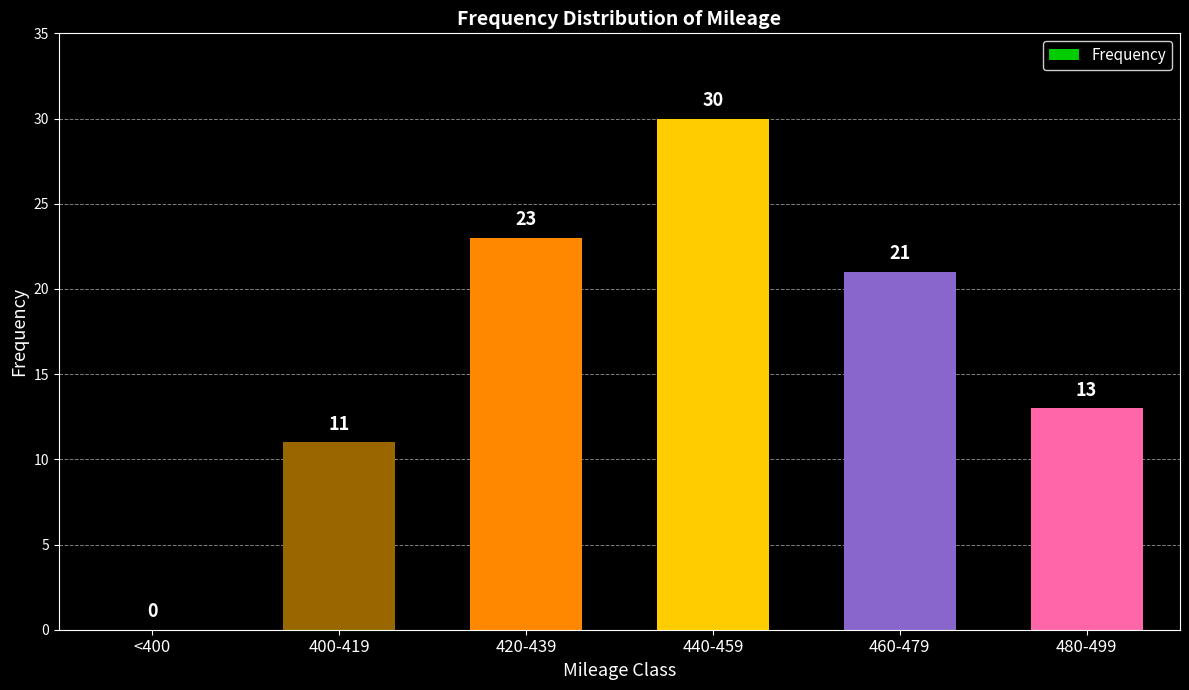

Which has a higher value, 460-479 or 400-419?

460-479